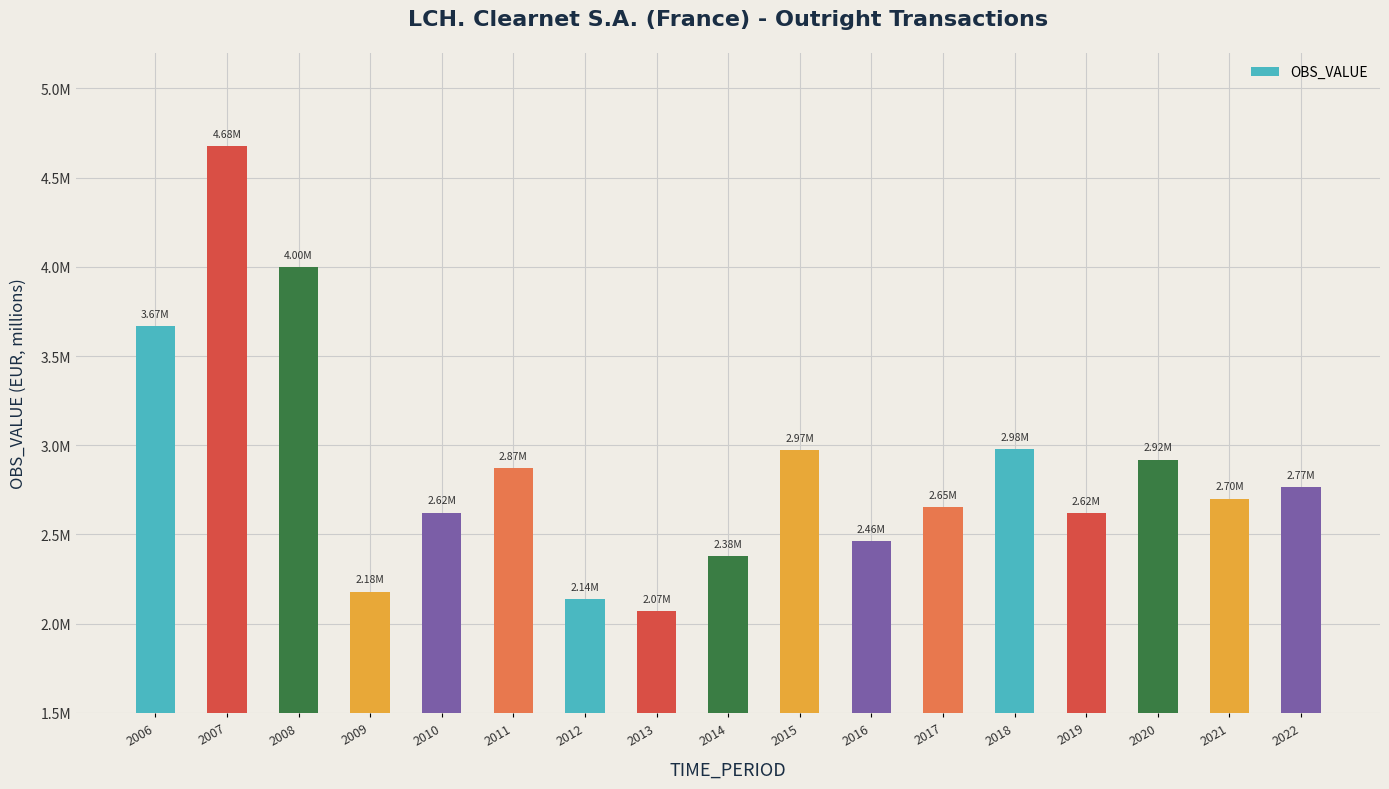

Reading right to left, extract all data points from this chart.

2022=2767325.4	2021=2700840.3	2020=2919484.2	2019=2620479.5	2018=2980655.9	2017=2653124.9	2016=2464775.8	2015=2973576.4	2014=2377488.1	2013=2071525.5	2012=2138790.4	2011=2872211.4	2010=2622539.7	2009=2179646.4	2008=3999697.5	2007=4678113.0	2006=3665967.0